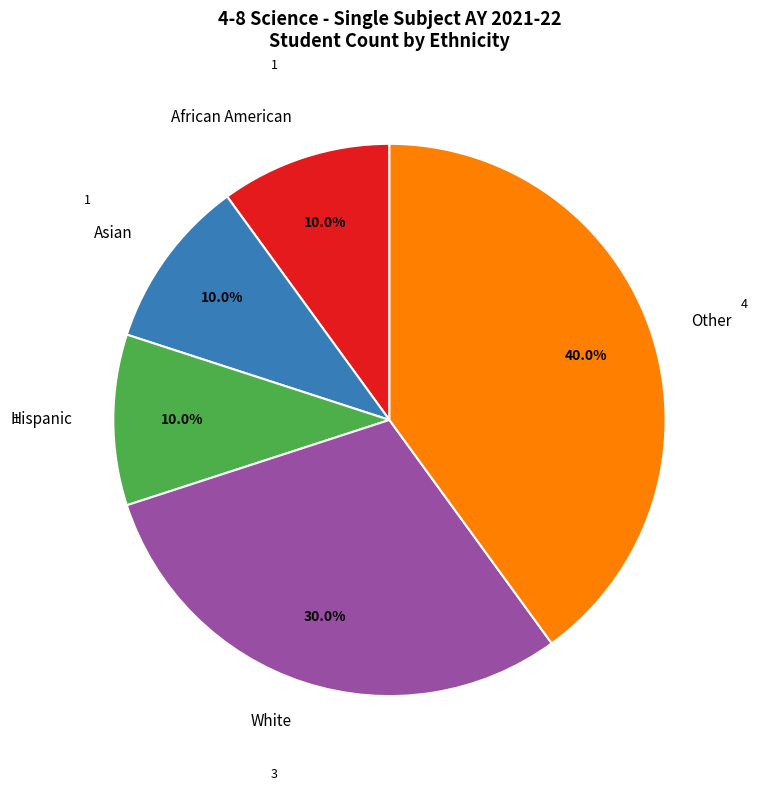

Approximately how many times larger is the value at Other compared to Asian?

4.0